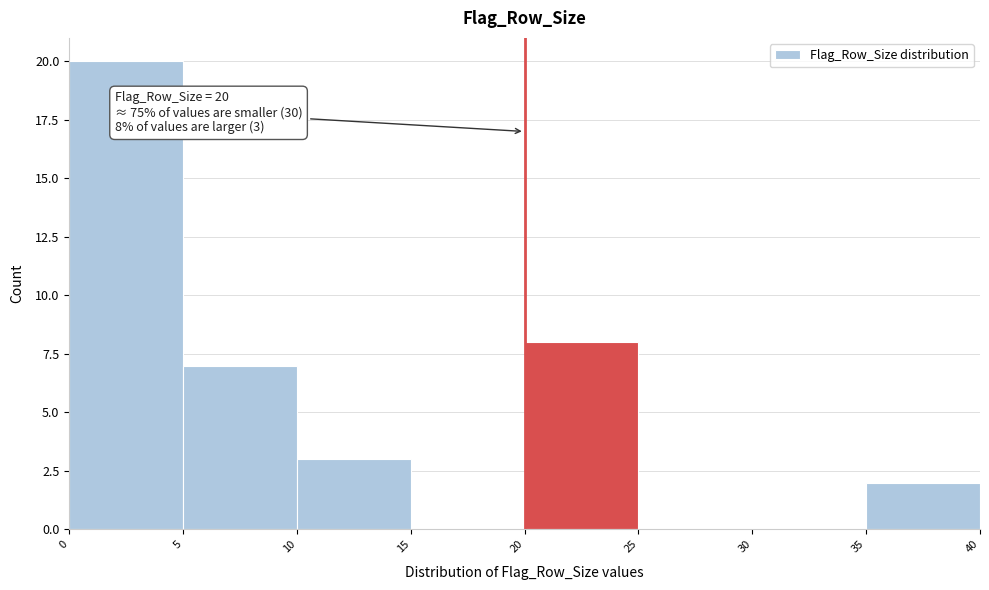

Over which range of the x-axis is the bar tallest?

0 to 5